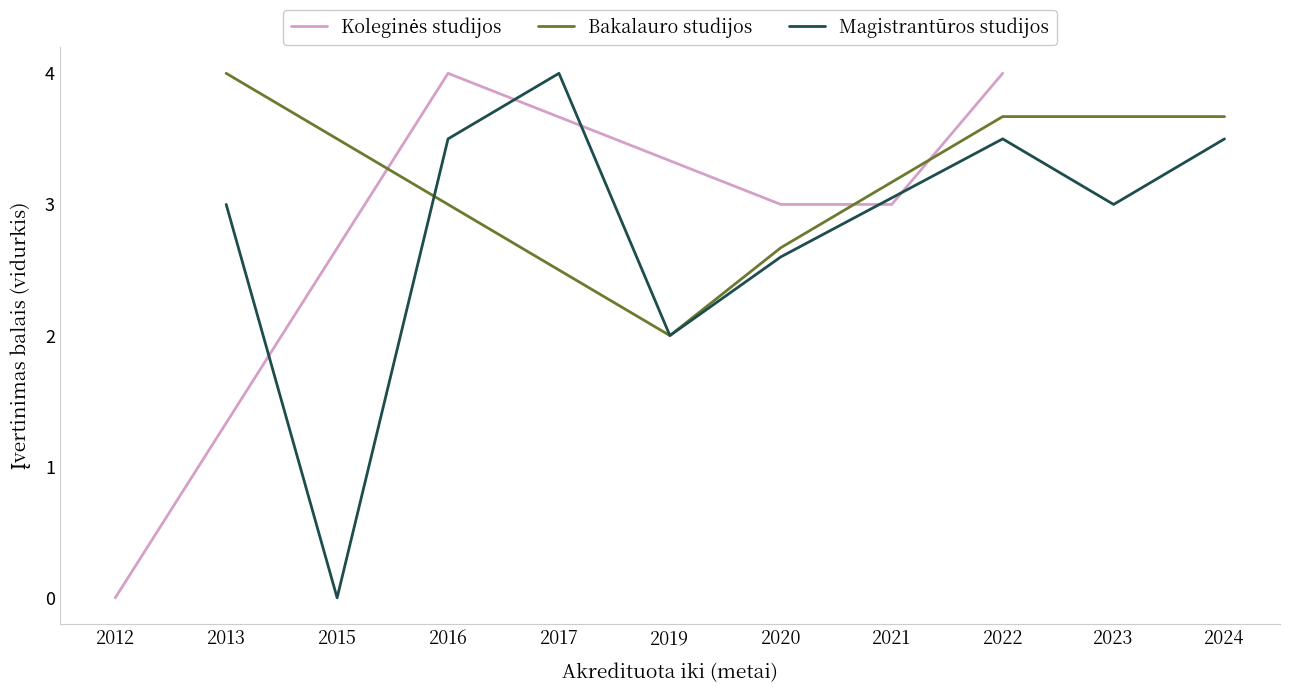

Does the chart display data point markers on the line(s)?

No